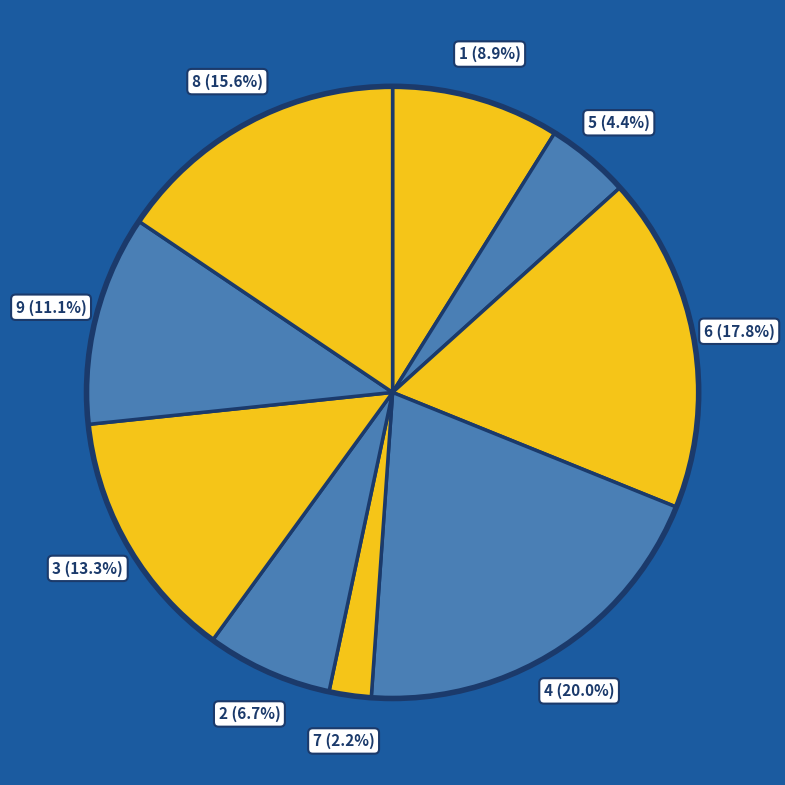

How many slices are in this pie chart?

9